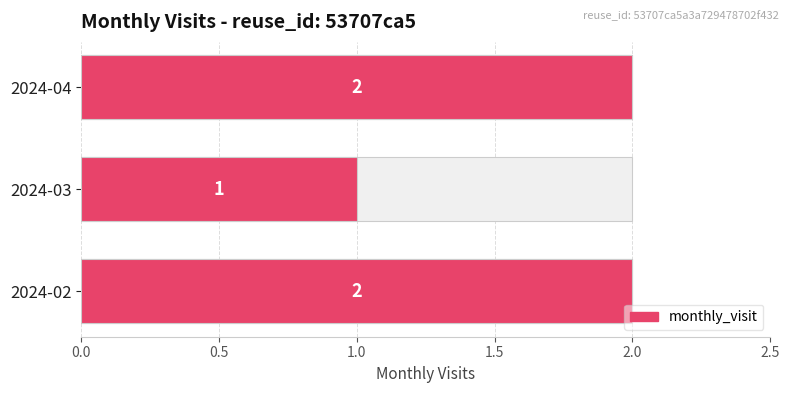

Are the bars grouped side by side (vs. stacked)?

No